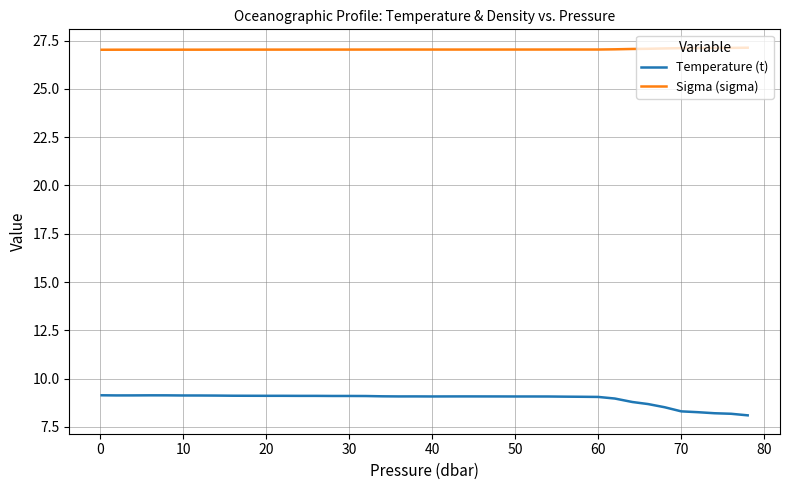

True or false: Sigma (sigma) and Temperature (t) intersect in this chart.

False